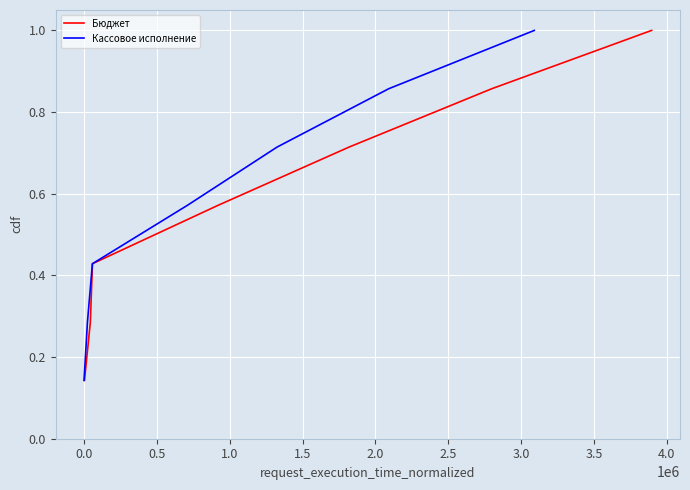

The value of Кассовое исполнение at 0.5 is 0.6. True or false?

False